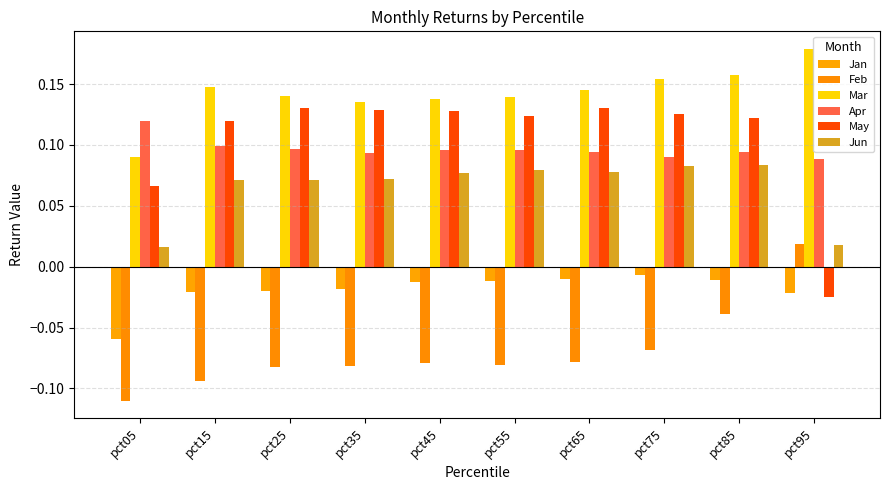

What is the total value across all series at pct55?

0.3